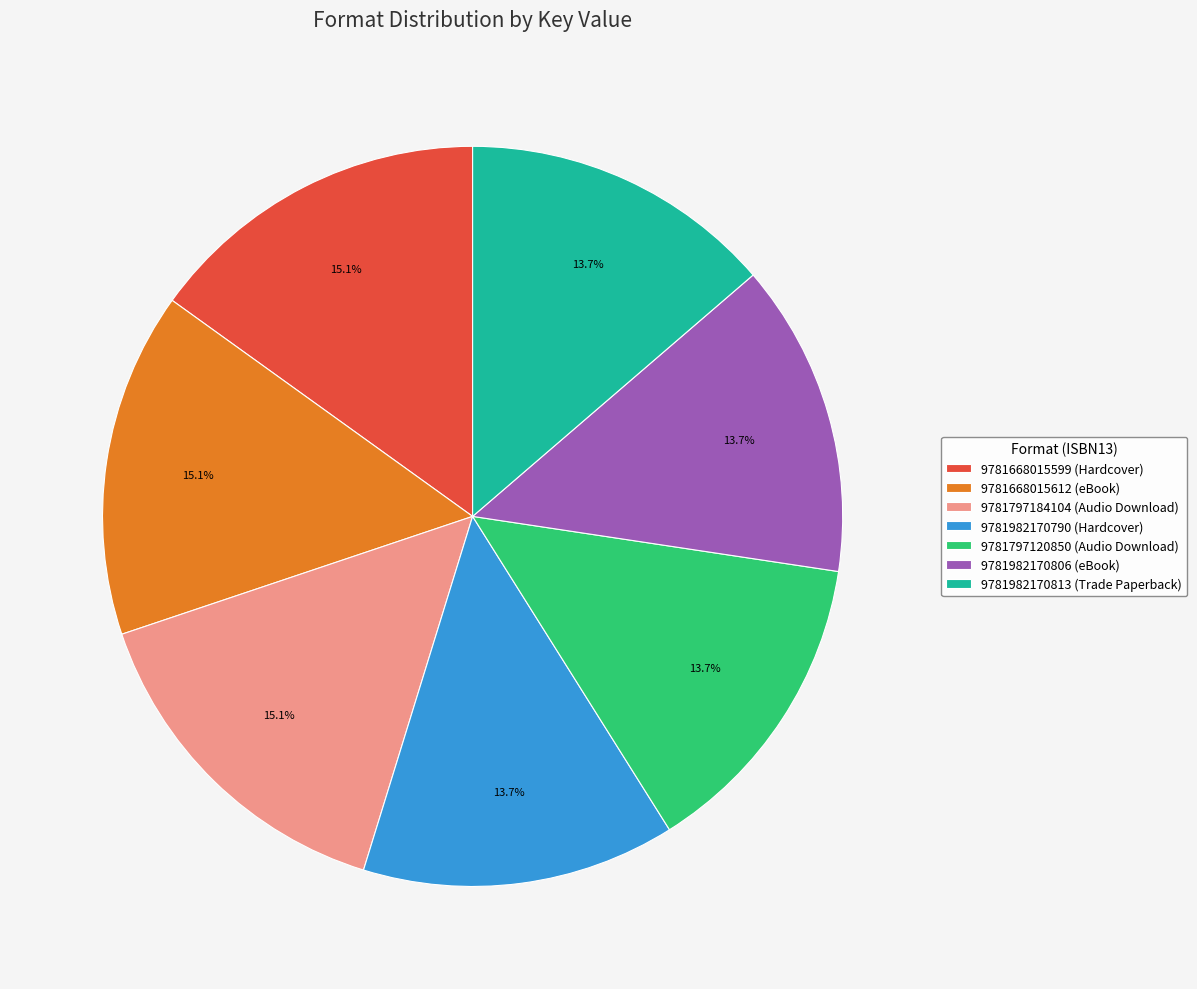

What portion of the pie excludes 9781668015599 (Hardcover)?

84.9%